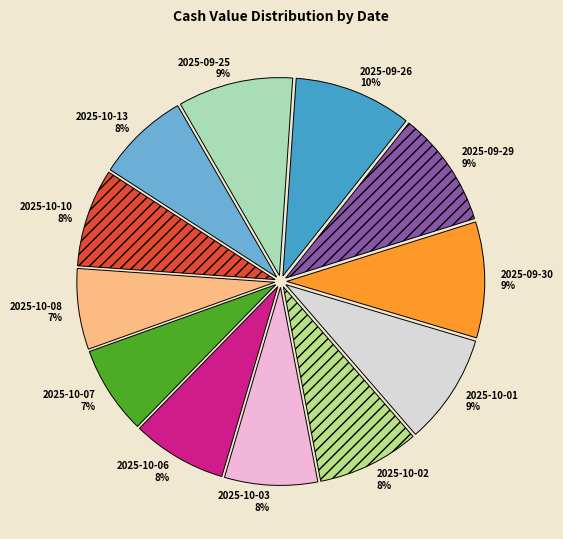

Is it true that 2025-10-02 is 8% of the pie?

True